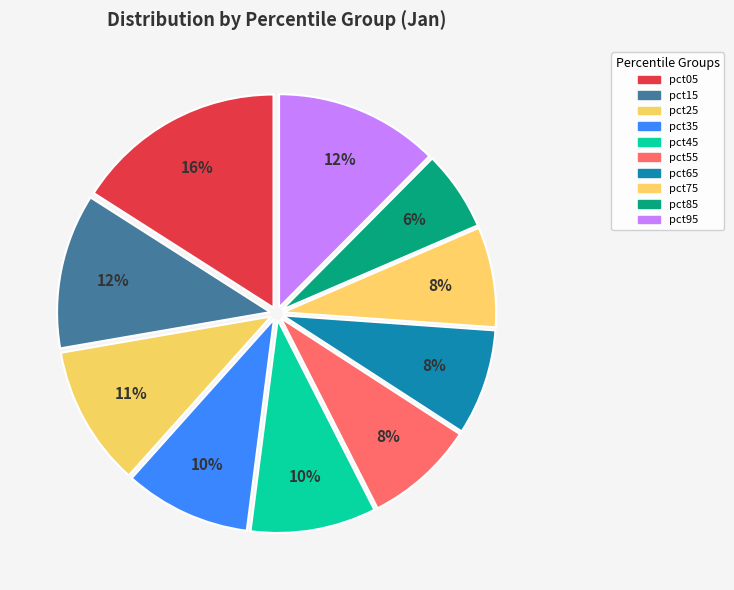

Is pct15 the majority of the pie?

No